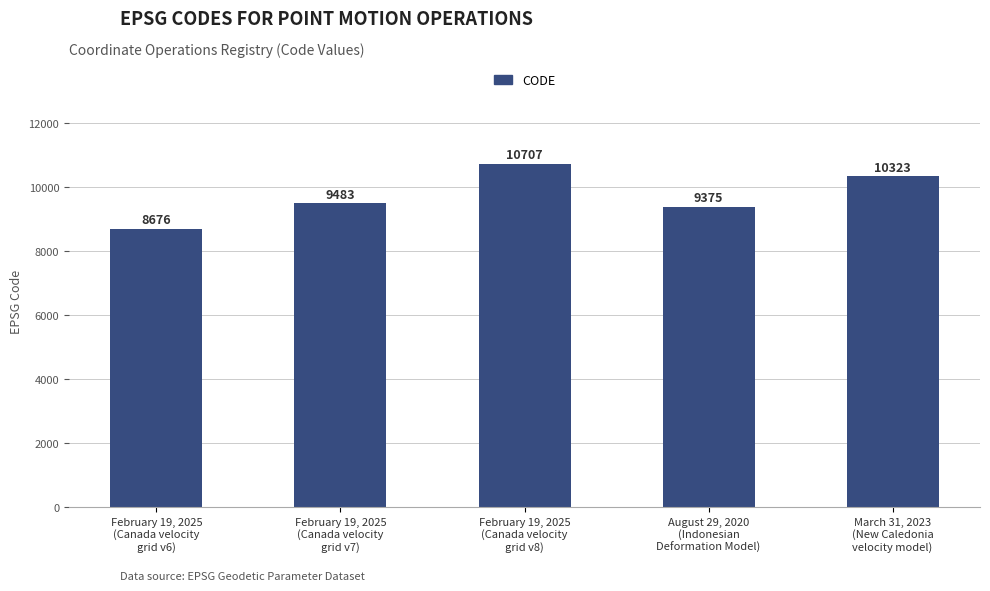

Which label corresponds to the largest value in the chart?

February 19, 2025
(Canada velocity
grid v8)